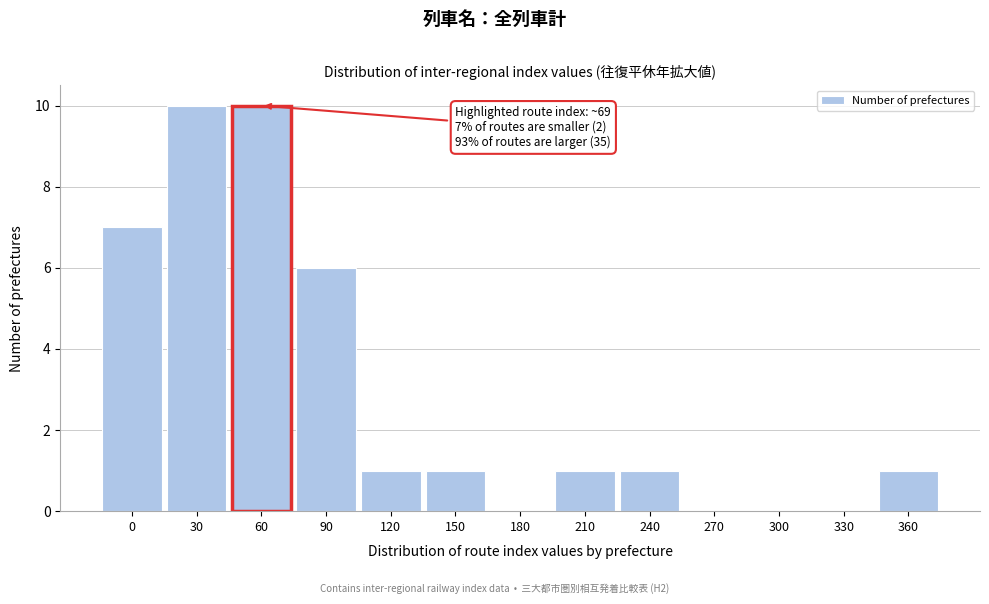

Reading left to right, transcribe all the data shown in this chart.

0=7	30=10	60=10	90=6	120=1	150=1	180=0	210=1	240=1	270=0	300=0	330=0	360=1